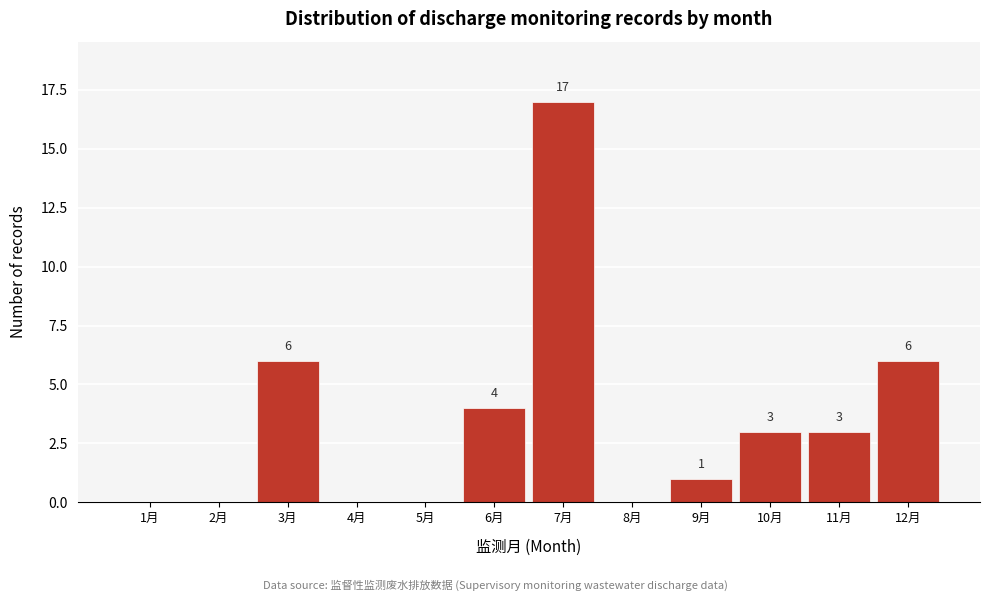

Reading left to right, list all the values displayed in this chart.

1月=0	2月=0	3月=6	4月=0	5月=0	6月=4	7月=17	8月=0	9月=1	10月=3	11月=3	12月=6